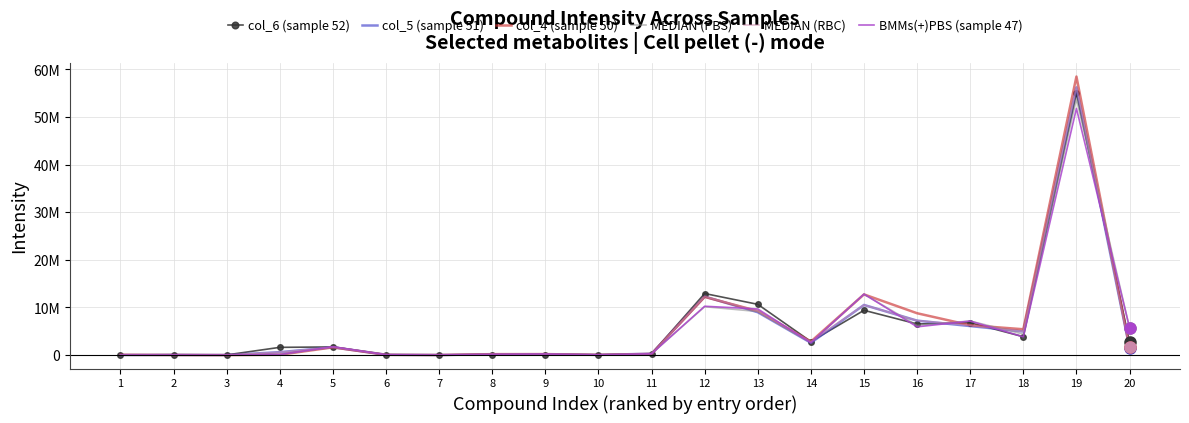

List the labels in order of BMMs(+)PBS (sample 47) value, smallest first.

3, 1, 7, 2, 10, 6, 4, 8, 9, 11, 5, 14, 18, 20, 16, 17, 13, 12, 15, 19